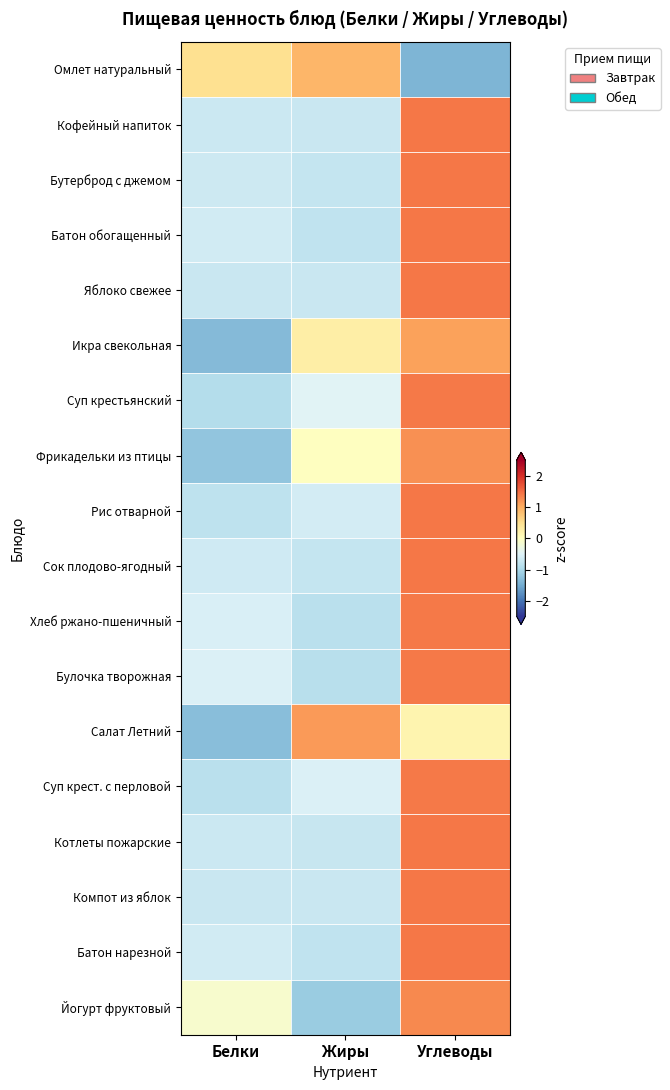

Between Углеводы and Жиры, which is larger?

Жиры